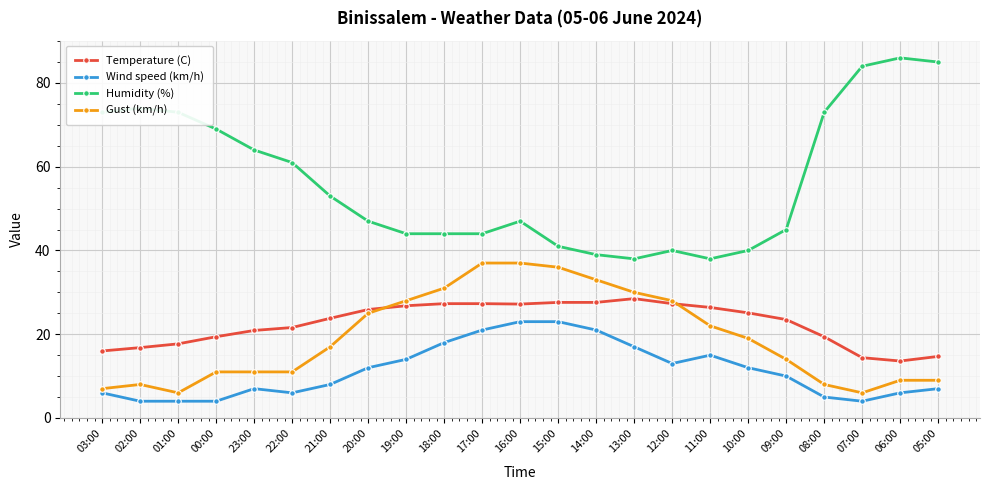

Which series has the largest total across all categories?

Humidity (%)